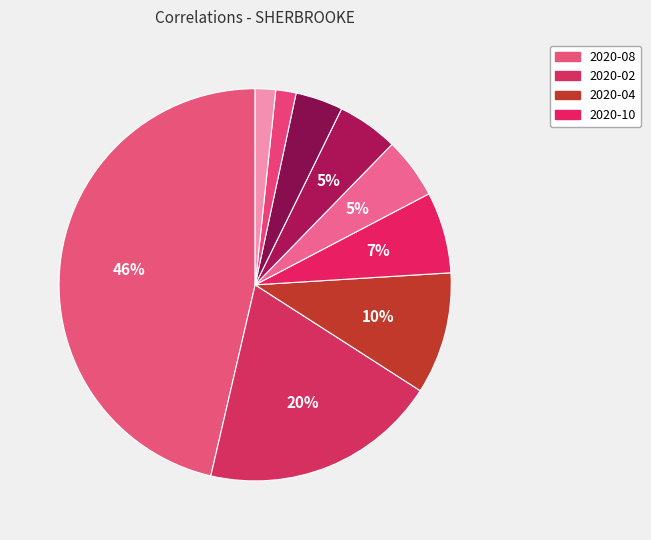

How many slices are in this pie chart?

9